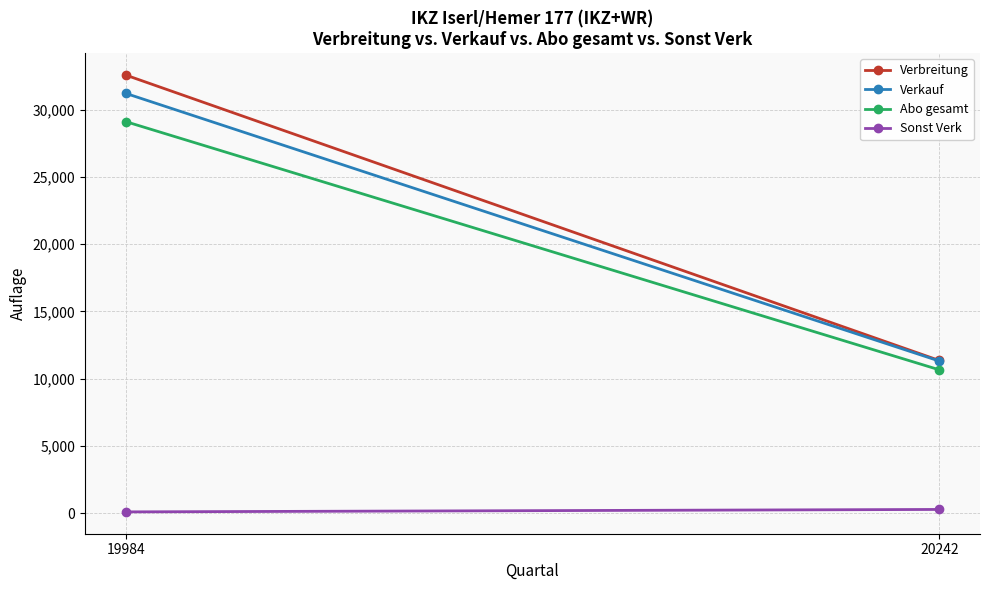

The value of Verkauf at 19984 is 7244. True or false?

False